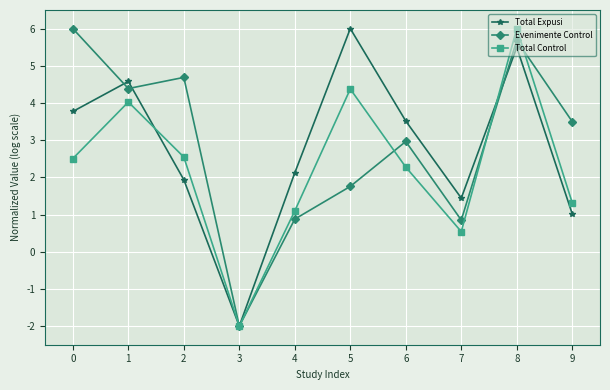

The value of Total Expusi at 0 is 3.8. True or false?

True